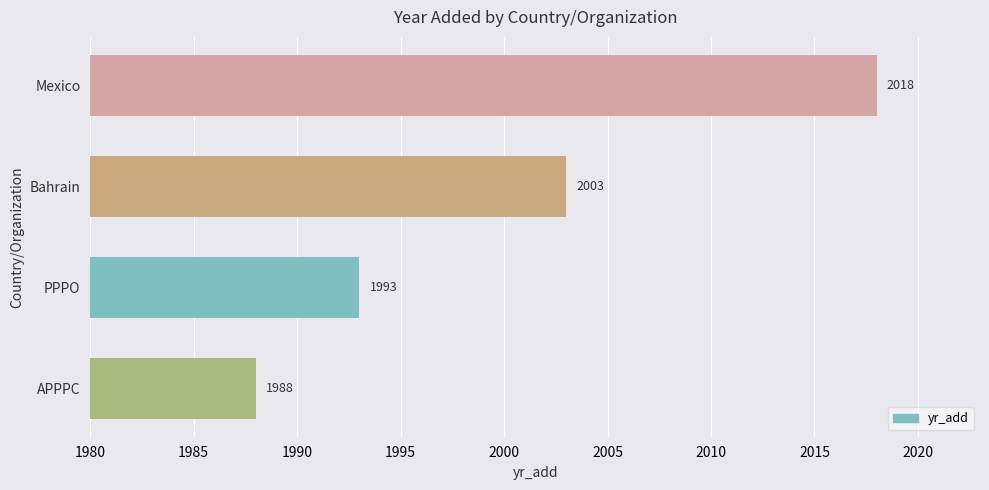

How many values are between 1993 and 2018?

3